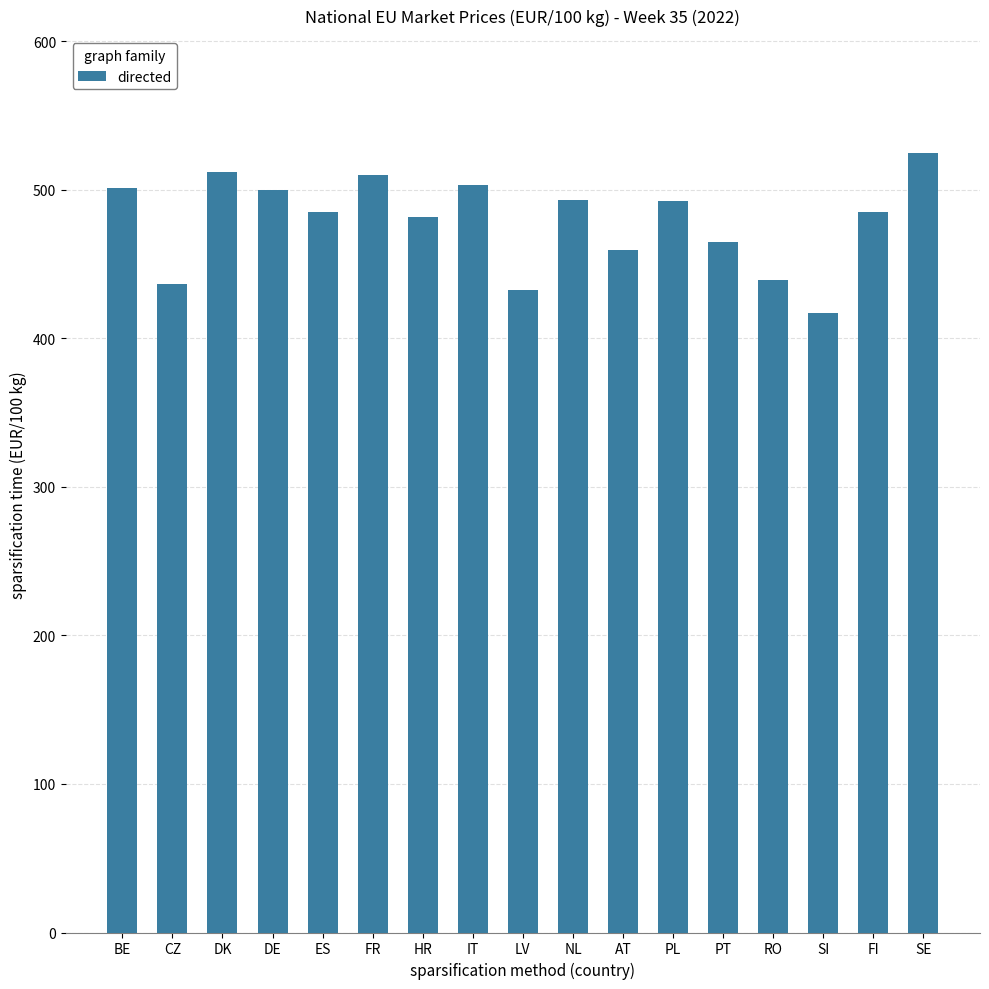

What is the label of the 12th bar from the right?

FR